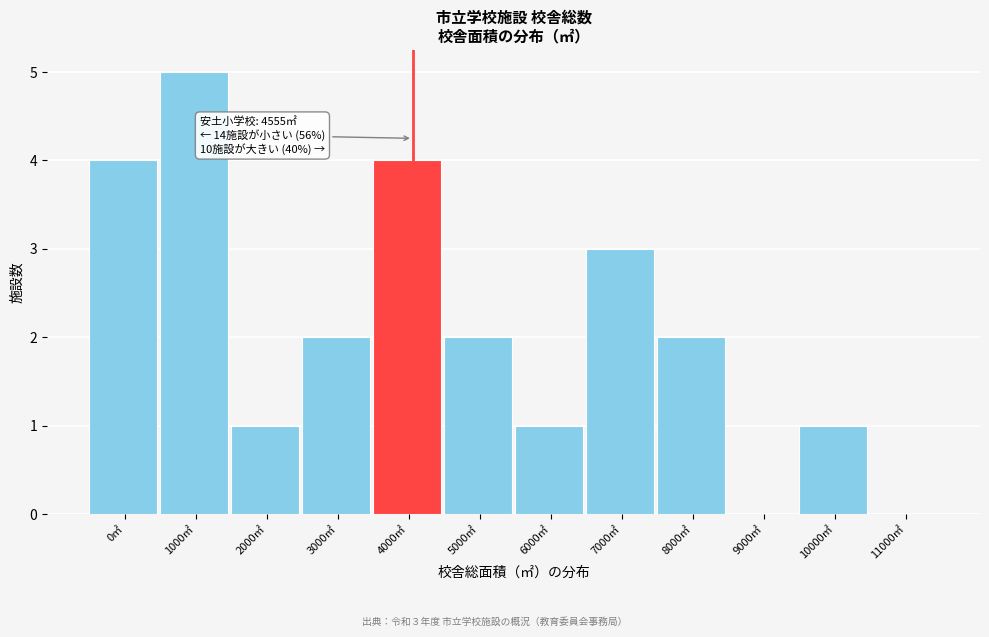

Reading left to right, extract all data points from this chart.

0㎡=4	1000㎡=5	2000㎡=1	3000㎡=2	4000㎡=4	5000㎡=2	6000㎡=1	7000㎡=3	8000㎡=2	9000㎡=0	10000㎡=1	11000㎡=0